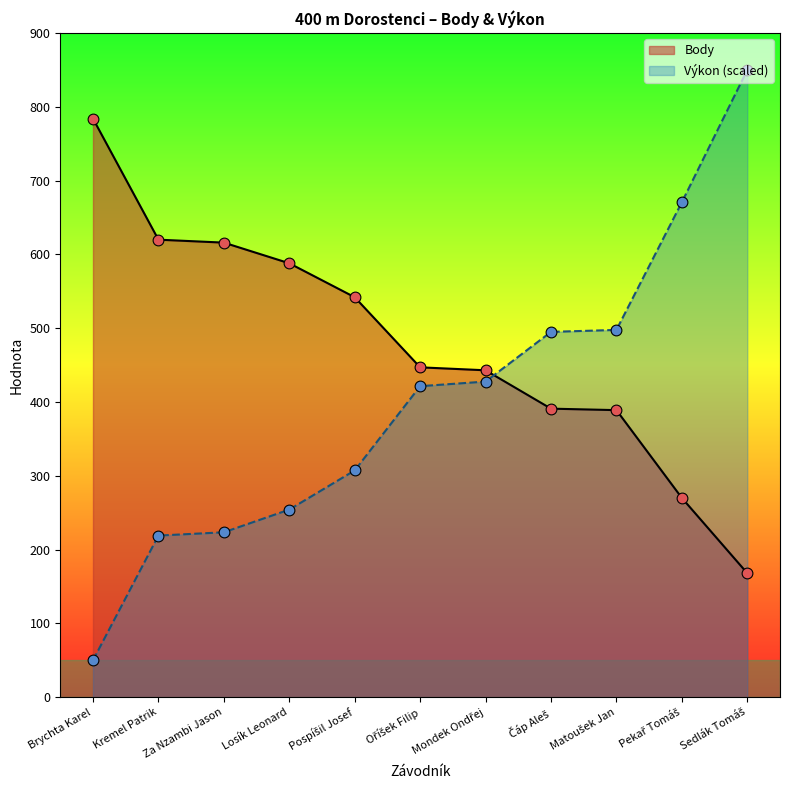

What is the total value across all series at Brychta Karel?

834.0